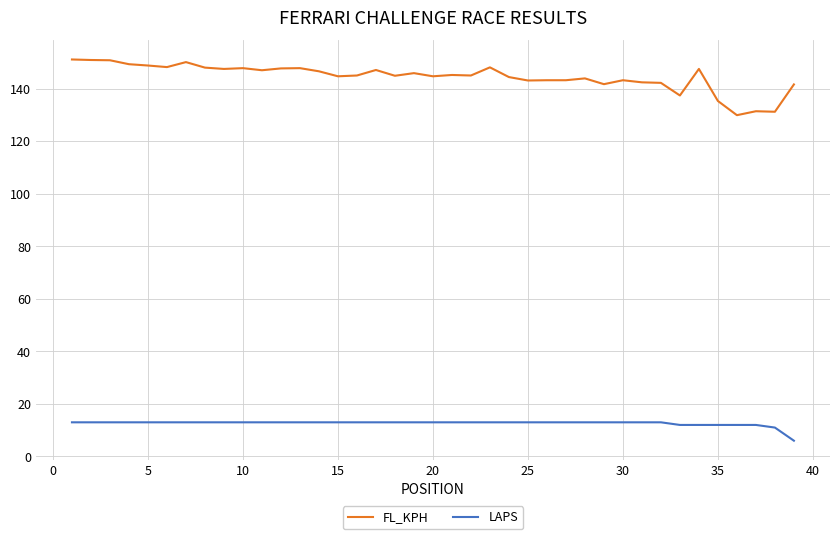

True or false: FL_KPH and LAPS cross at least once.

False